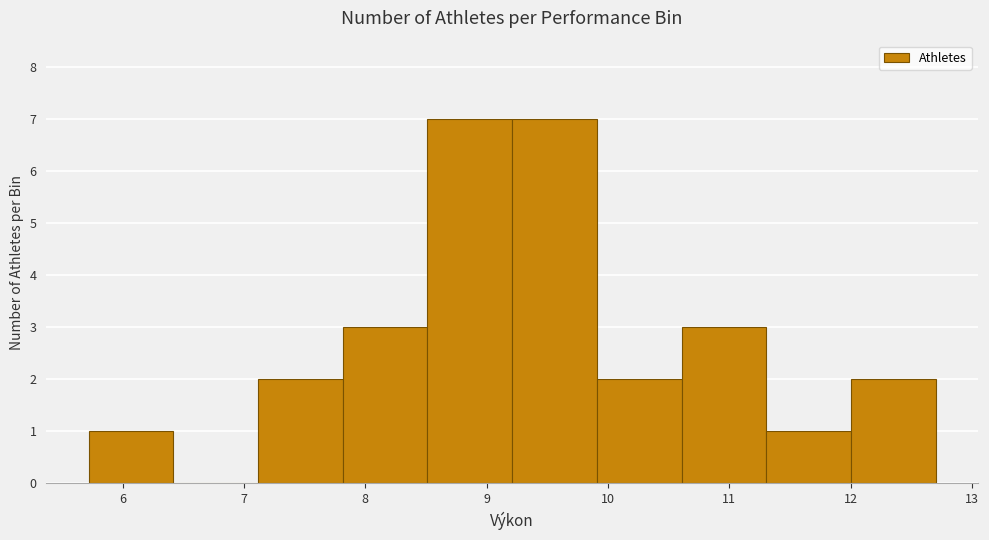

Reading left to right, list every bar in this chart as the range it spans on the x-axis followed by its height. Neither the bar edges nor the heights are printed on the chart, so give them approximately, as read against the axes.

5.7 to 6.4: 1
6.4 to 7.1: 0
7.1 to 7.8: 2
7.8 to 8.5: 3
8.5 to 9.2: 7
9.2 to 9.9: 7
9.9 to 10.6: 2
10.6 to 11.3: 3
11.3 to 12.0: 1
12.0 to 12.7: 2